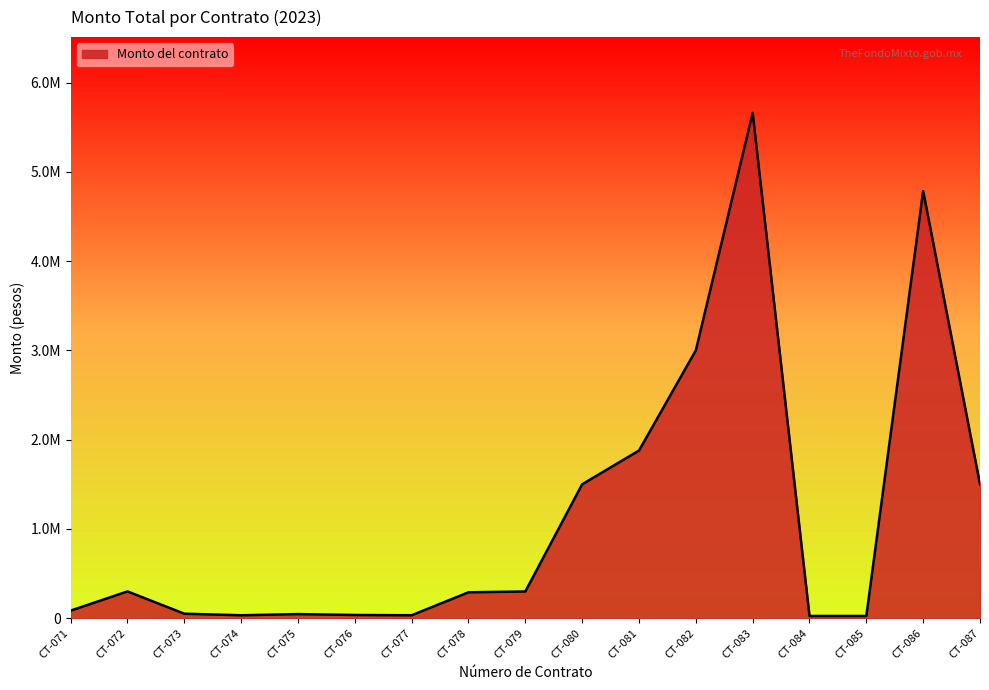

Does the chart have visible grid lines?

No